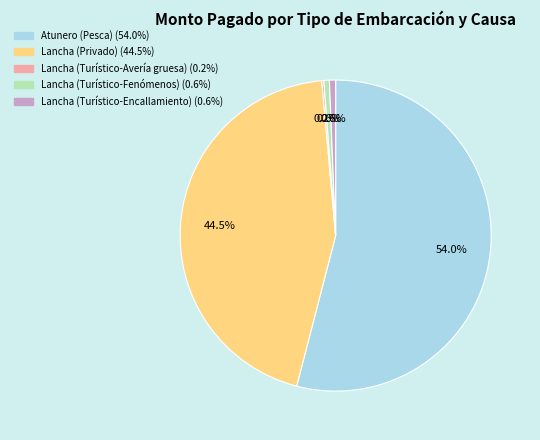

Which category has the biggest portion of the pie?

Atunero (Pesca)